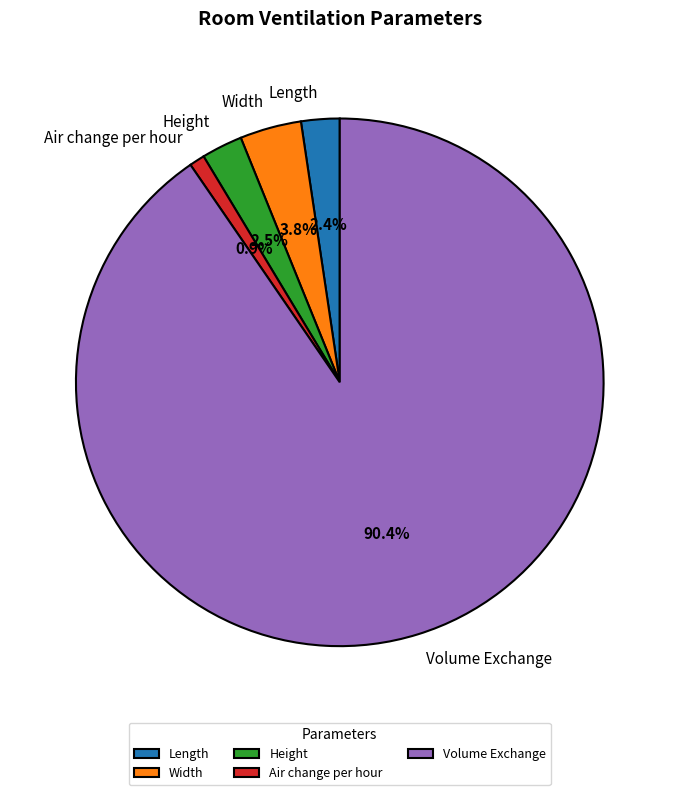

To the nearest percent, what portion does Width represent?

4%